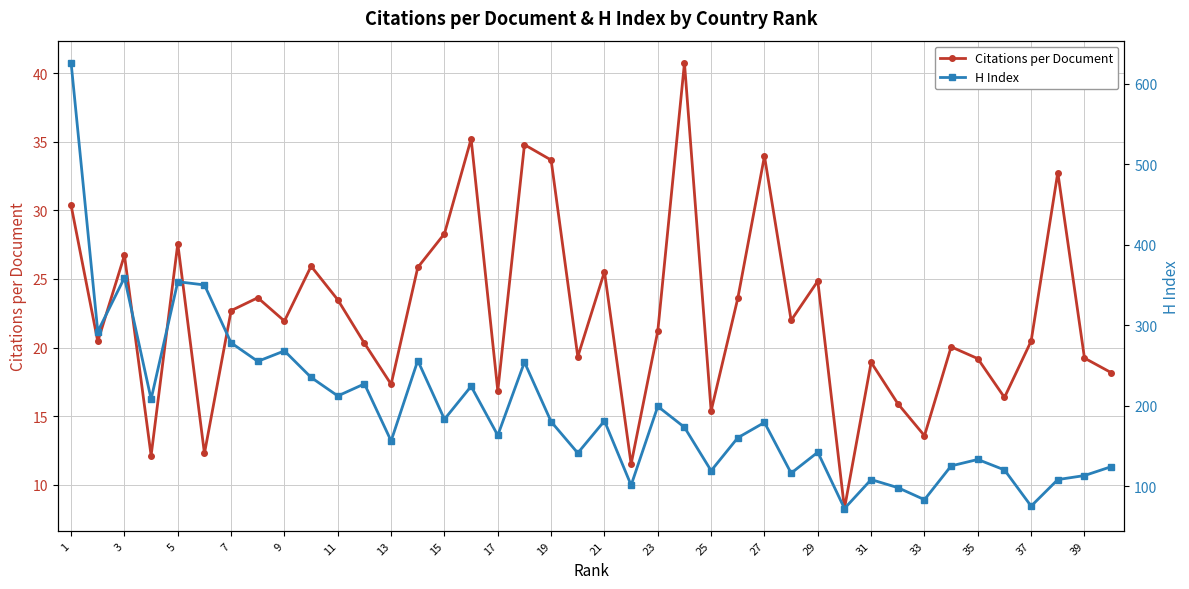

Which series has the largest range (max minus min)?

H Index